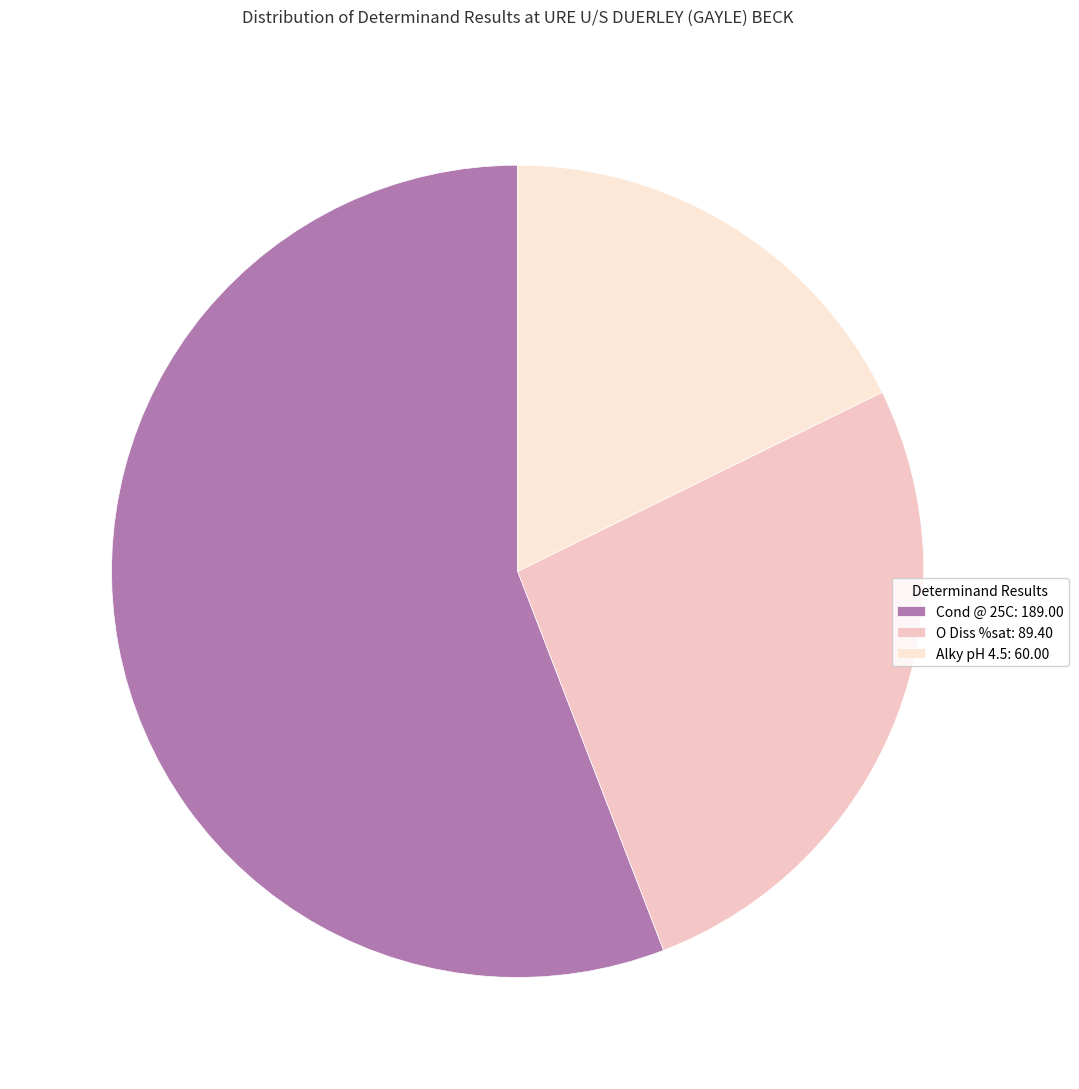

Is there a majority slice in this chart?

Yes